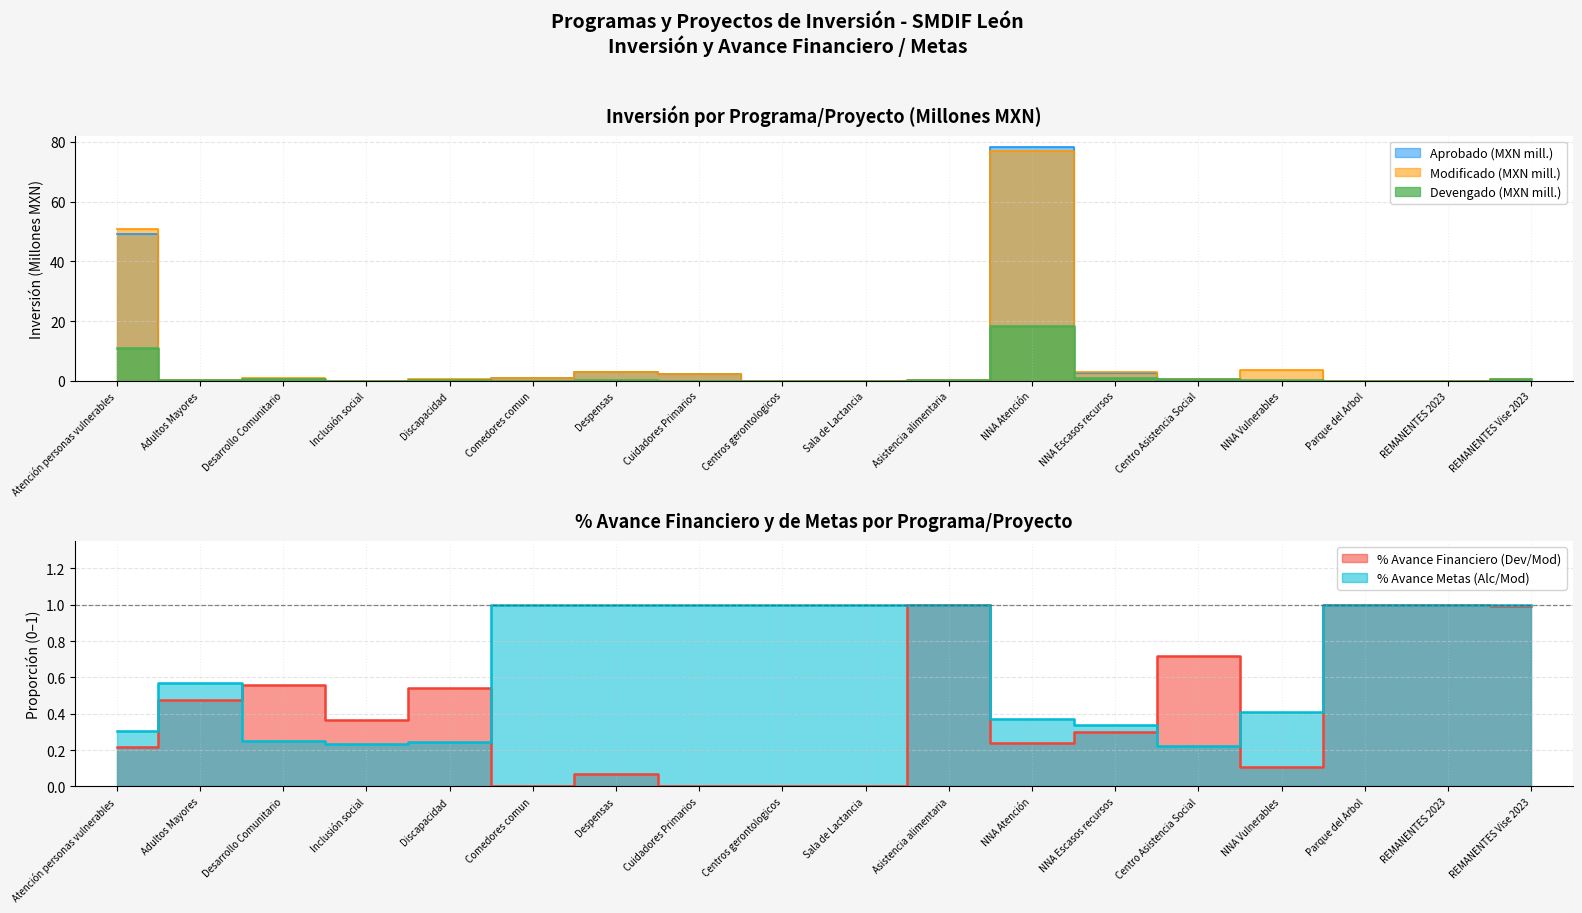

True or false: avance_metas has a value of 0.2 at Atención personas vulnerables.

False